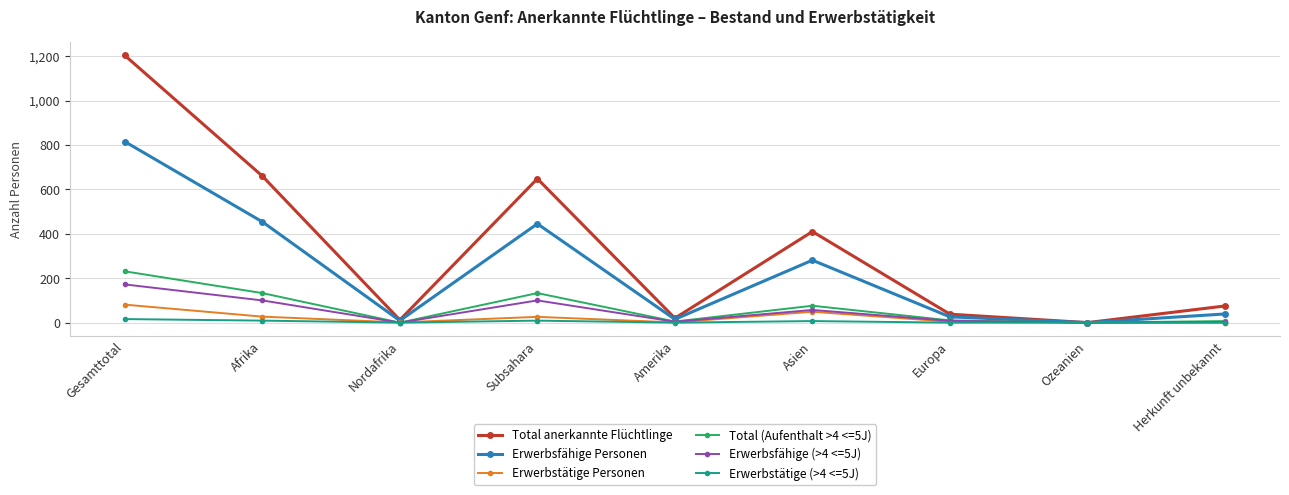

What are all the series names shown in the legend?

Total anerkannte Flüchtlinge, Erwerbsfähige Personen, Erwerbstätige Personen, Total (Aufenthalt >4 <=5J), Erwerbsfähige (>4 <=5J), Erwerbstätige (>4 <=5J)